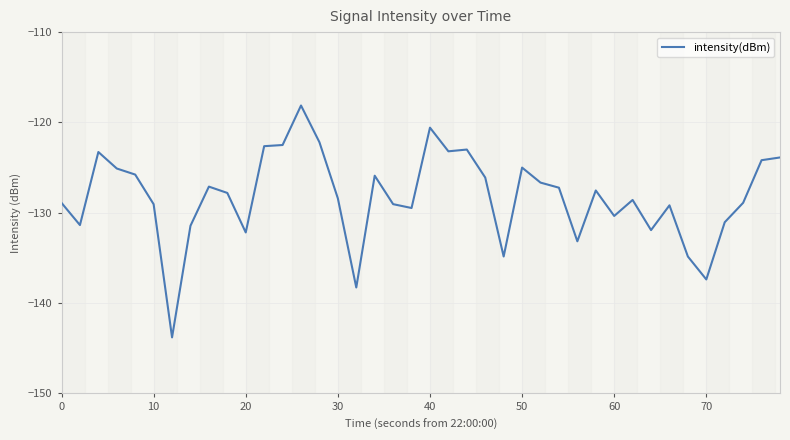

What is the greatest value displayed?

-118.1